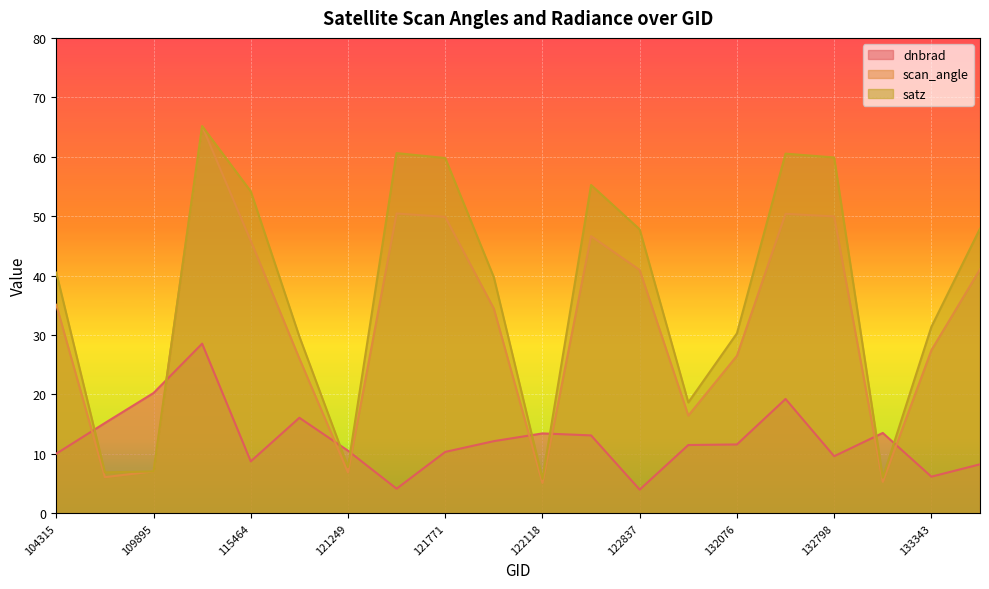

Which series has the widest spread of values?

scan_angle